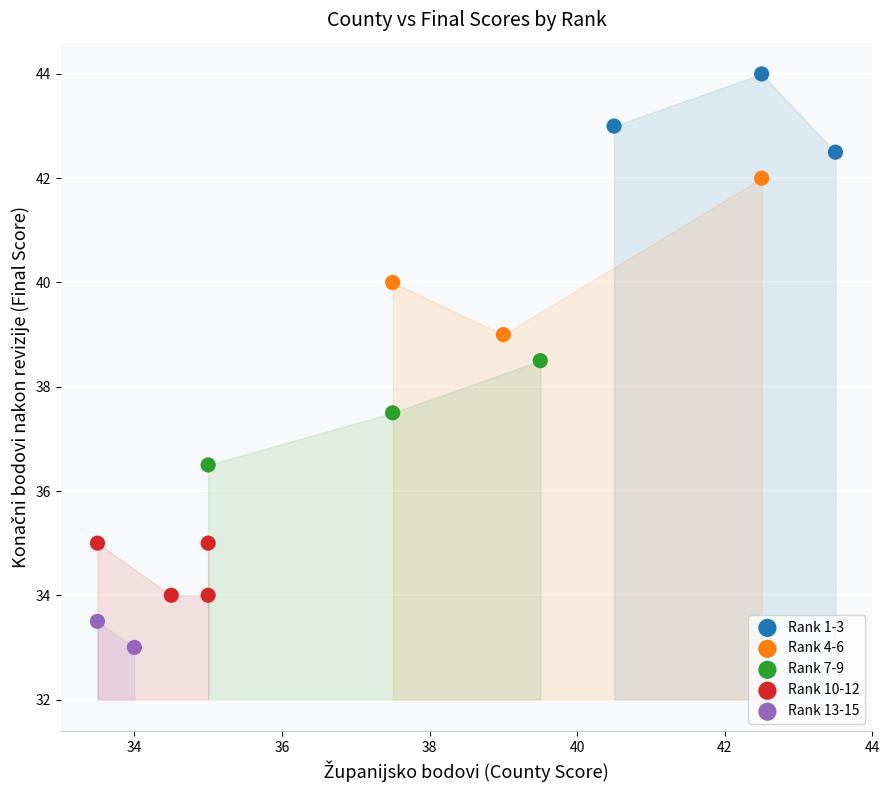

What are all the series names shown in the legend?

Rank 1-3, Rank 4-6, Rank 7-9, Rank 10-12, Rank 13-15